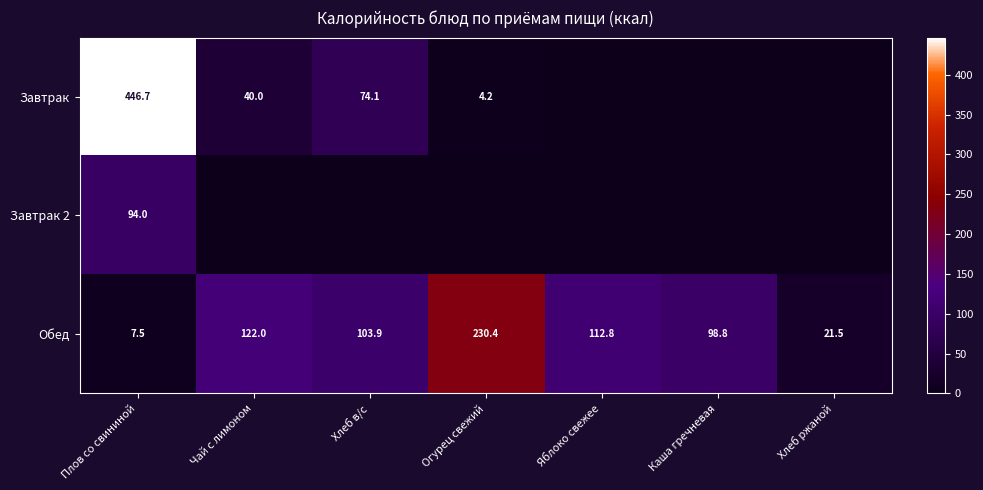

At how many categories does at least one series exceed 360?

1